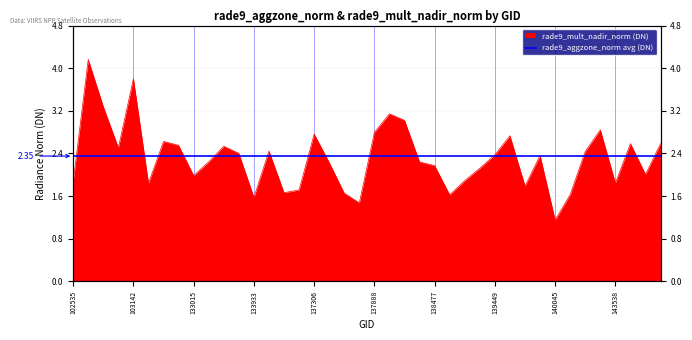

Where is the first local maximum?

102783